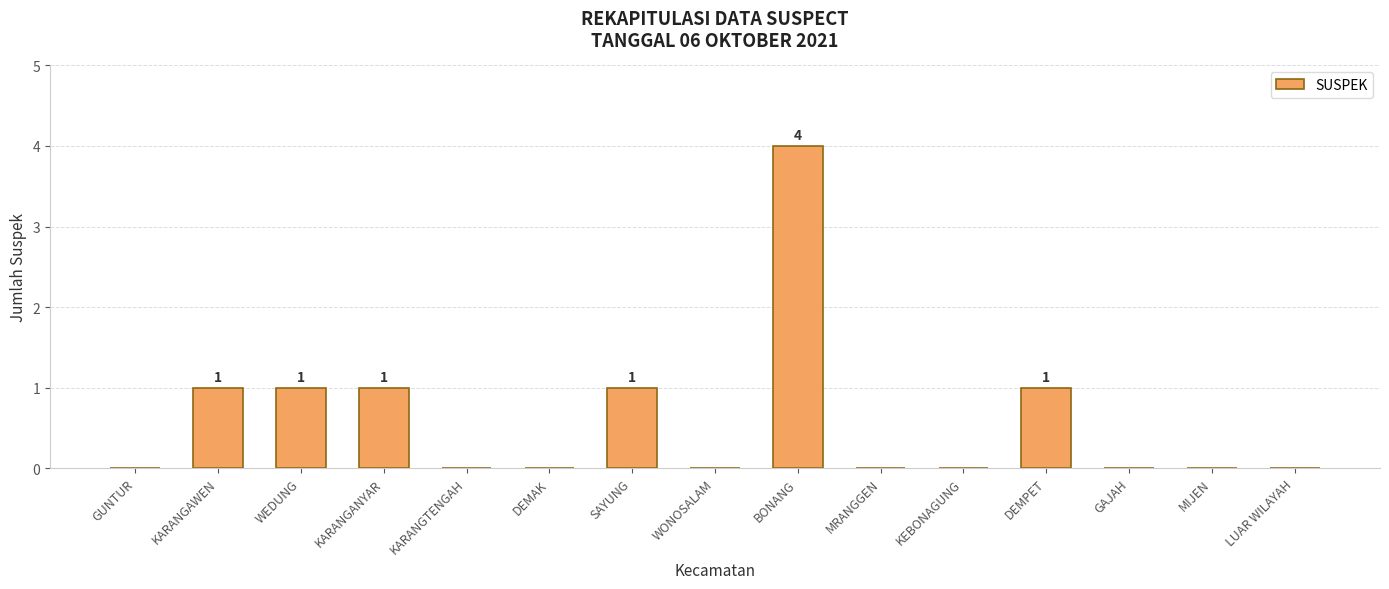

The chart shows a value of 0 at GUNTUR. True or false?

True